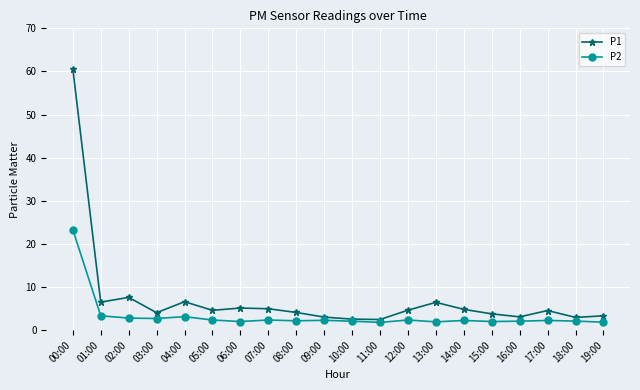

What is the value of the P2 point at the 17th from the left?

2.1